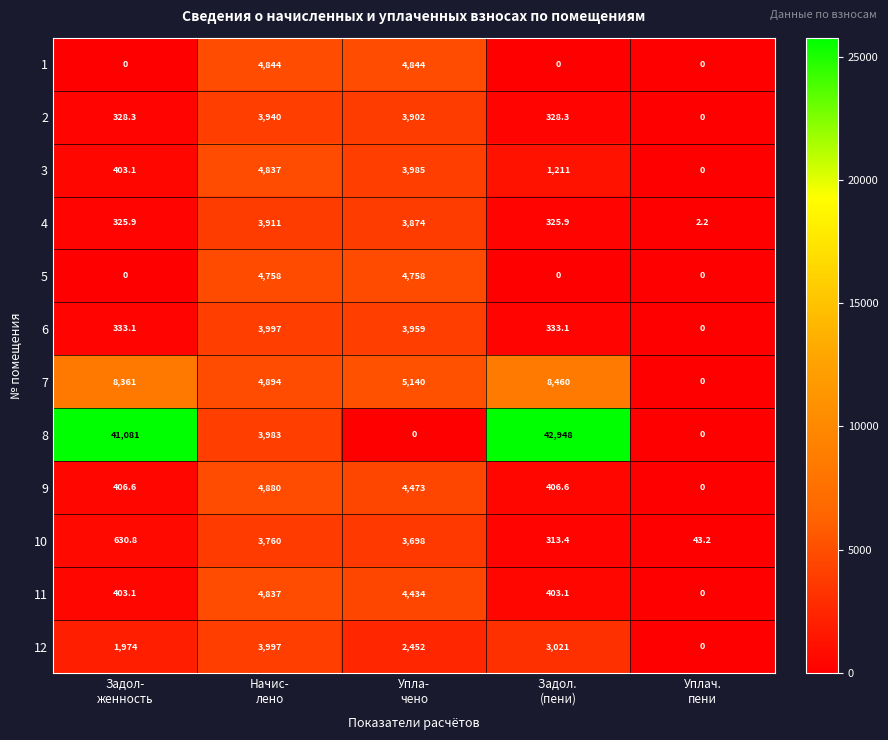

What is the difference between the maximum and second lowest values in the 9 series?

4473.4